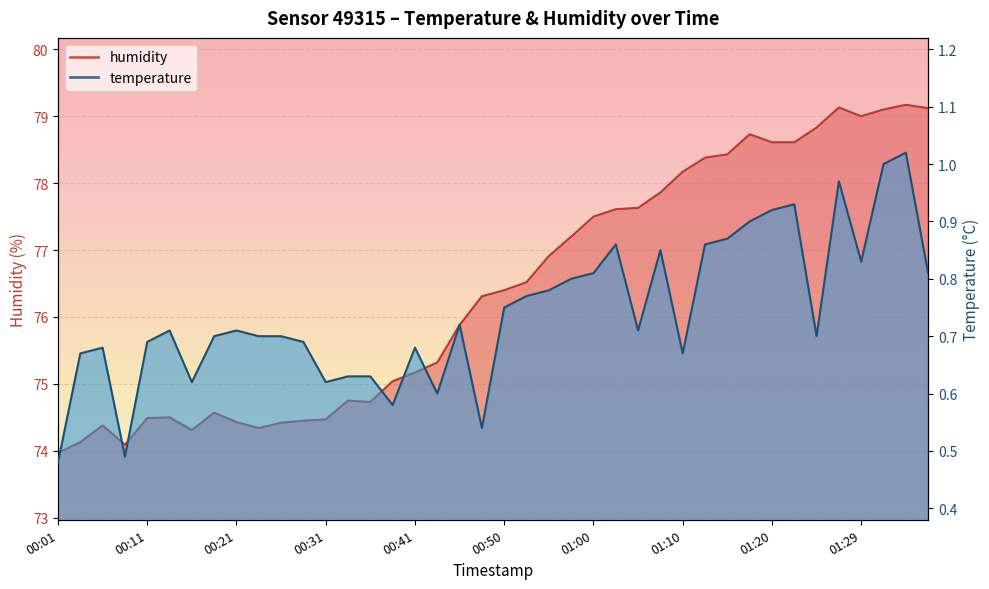

What is the label of the 3rd point from the left?

00:06